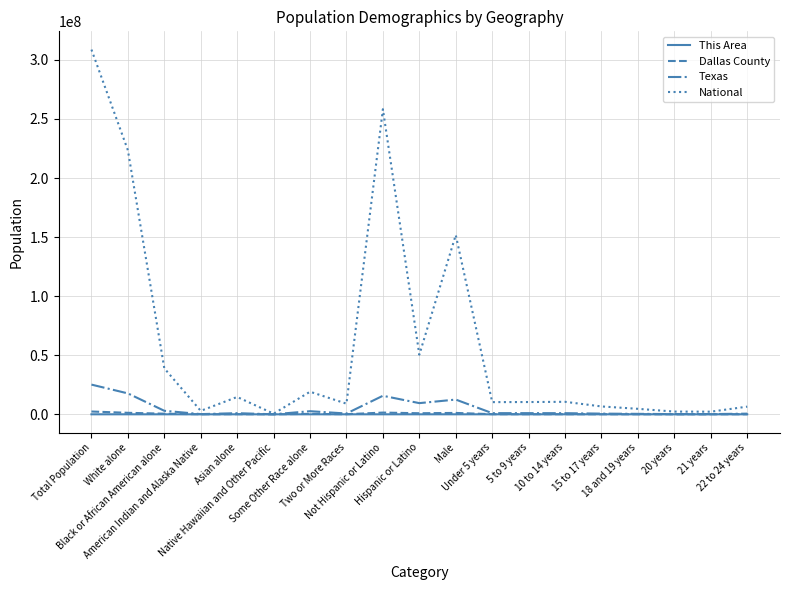

Which series has the widest spread of values?

National